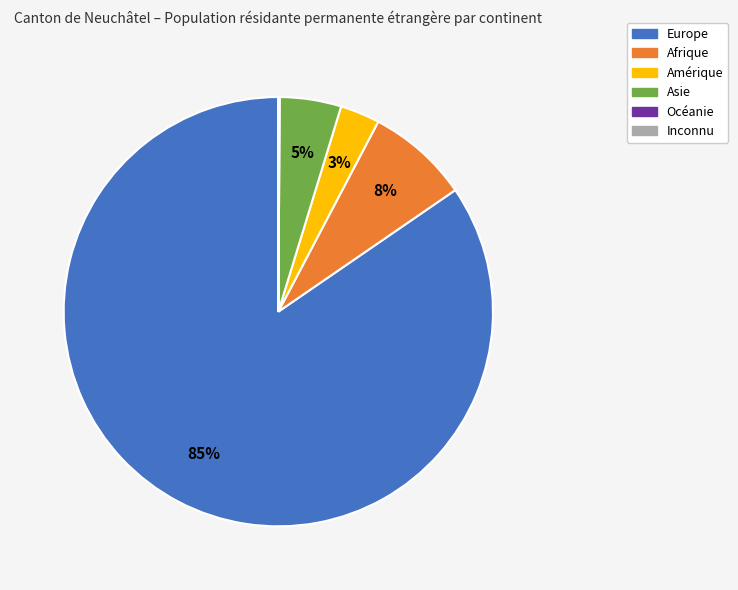

Is Asie the majority of the pie?

No